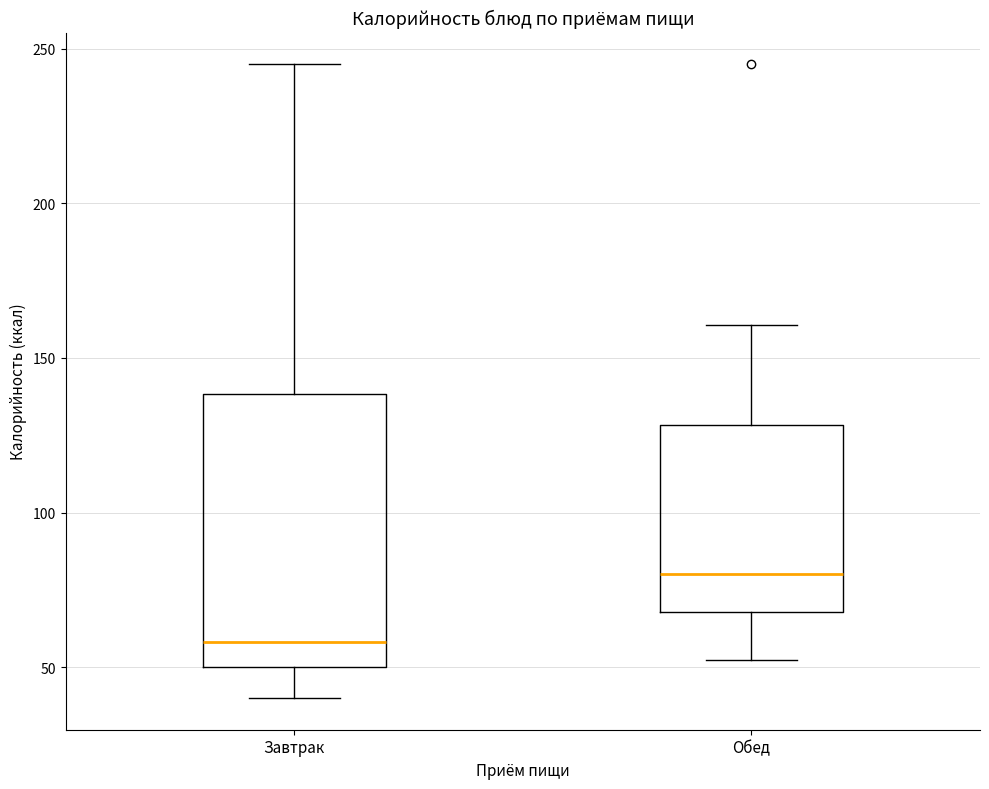

Reading left to right, read every box against the y-axis: the position of its median line, the range the box covers, and the ends of its whiskers. The values are not printed on the chart, so give them approximately, as read against the axis.

Завтрак: median 60, box 50 to 140, whiskers 40 to 245
Обед: median 80, box 70 to 130, whiskers 50 to 160